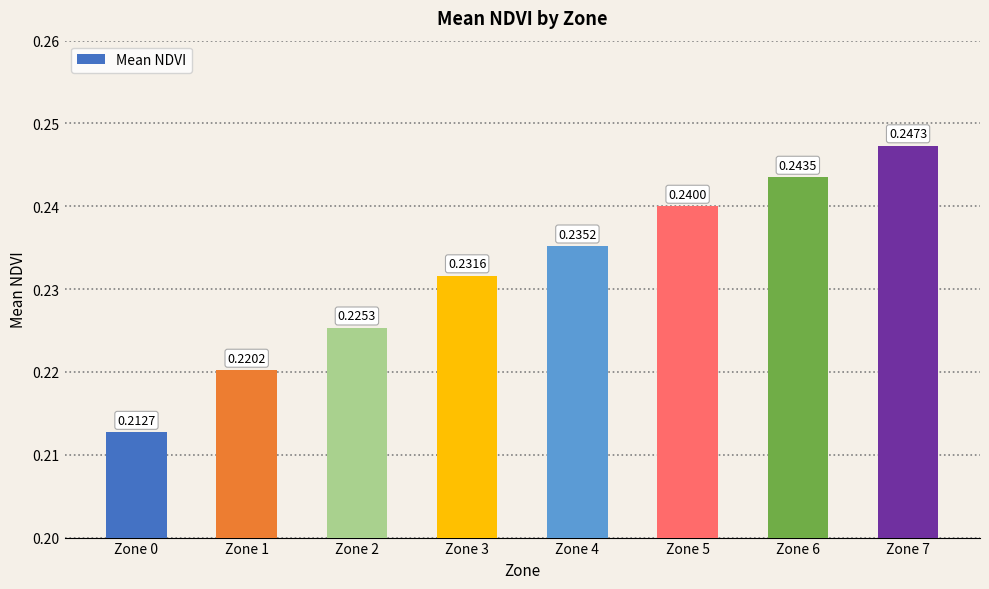

Rank the categories by value from lowest to highest.

Zone 0, Zone 1, Zone 2, Zone 3, Zone 4, Zone 5, Zone 6, Zone 7